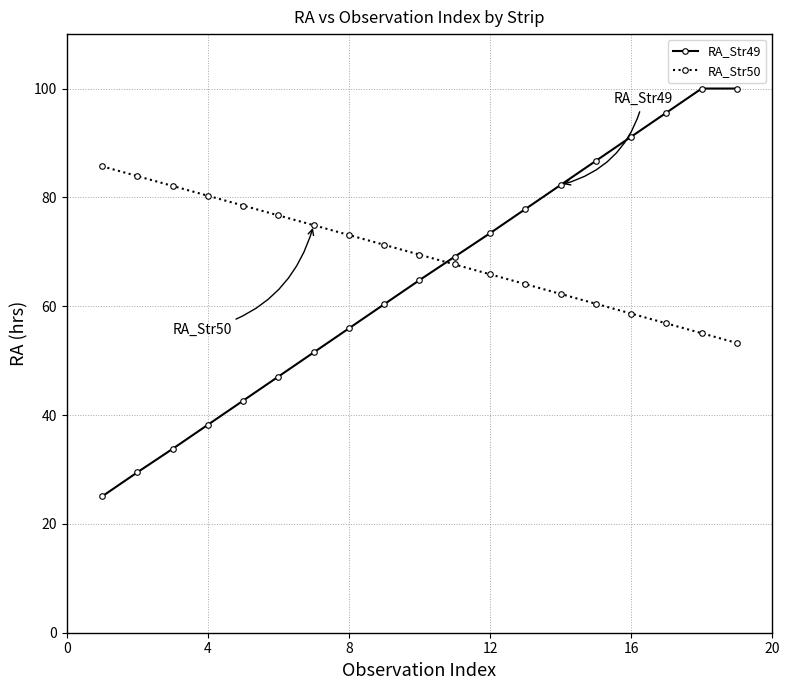

What is the value of the RA_Str50 point at the 1st from the left?

85.7